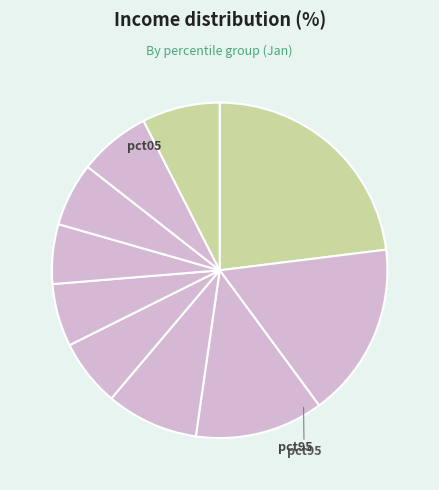

Count the number of slices in the pie.

10